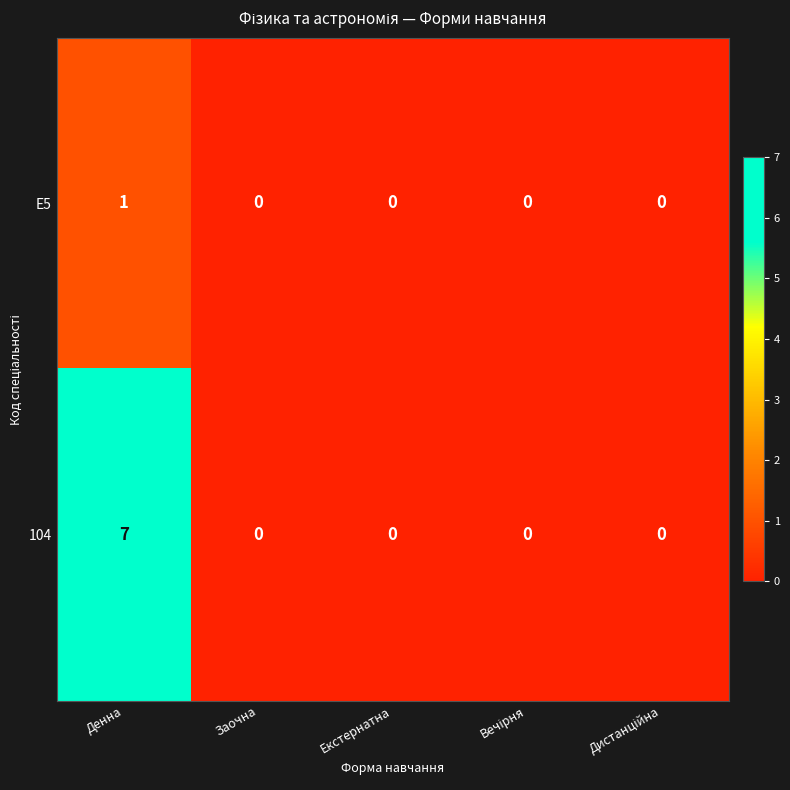

Reading left to right, list all the values displayed in this chart.

E5: 1	0	0	0	0
104: 7	0	0	0	0